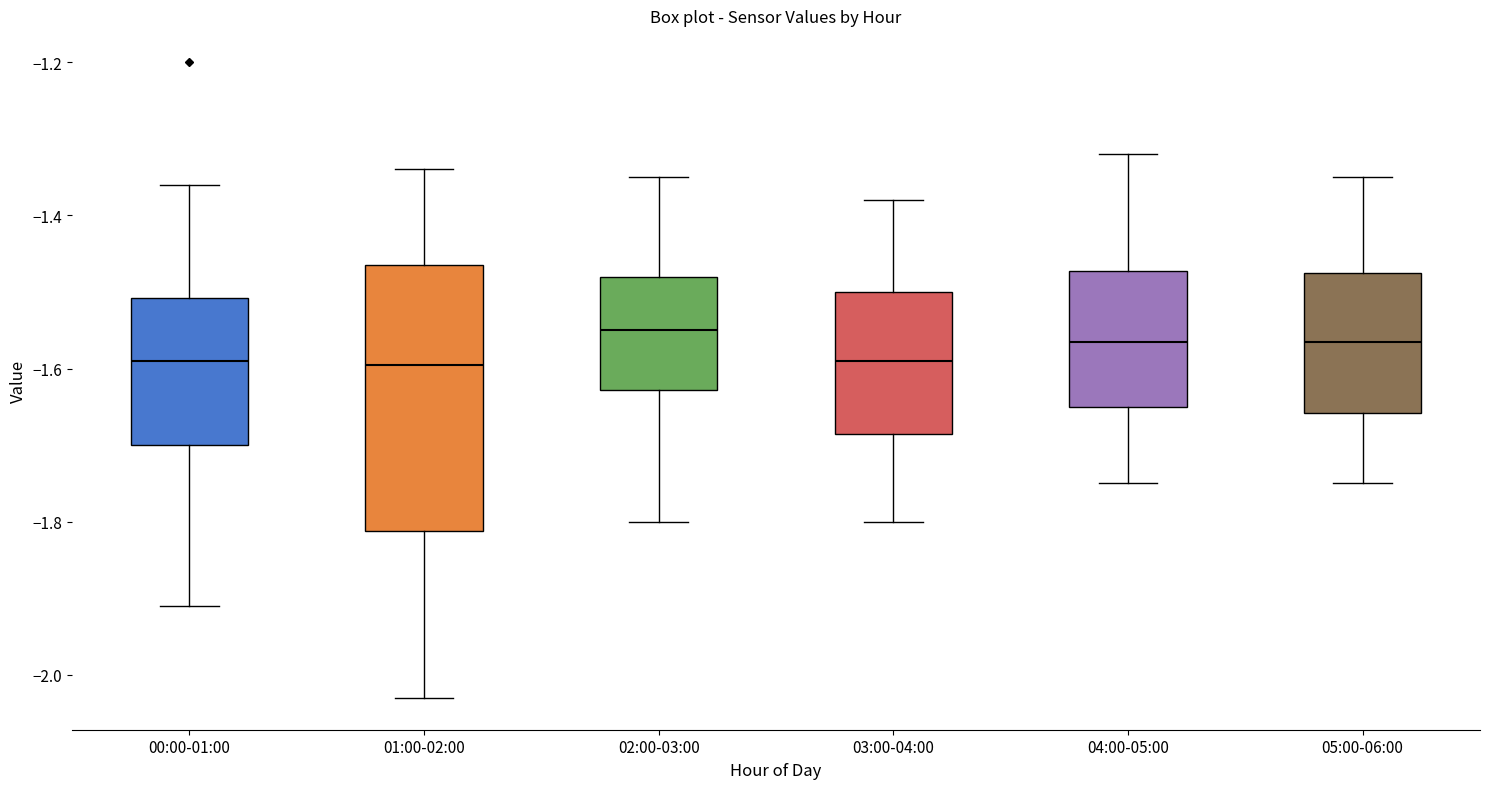

Comparing the boxes themselves (not the whiskers), which one is the tallest?

01:00-02:00